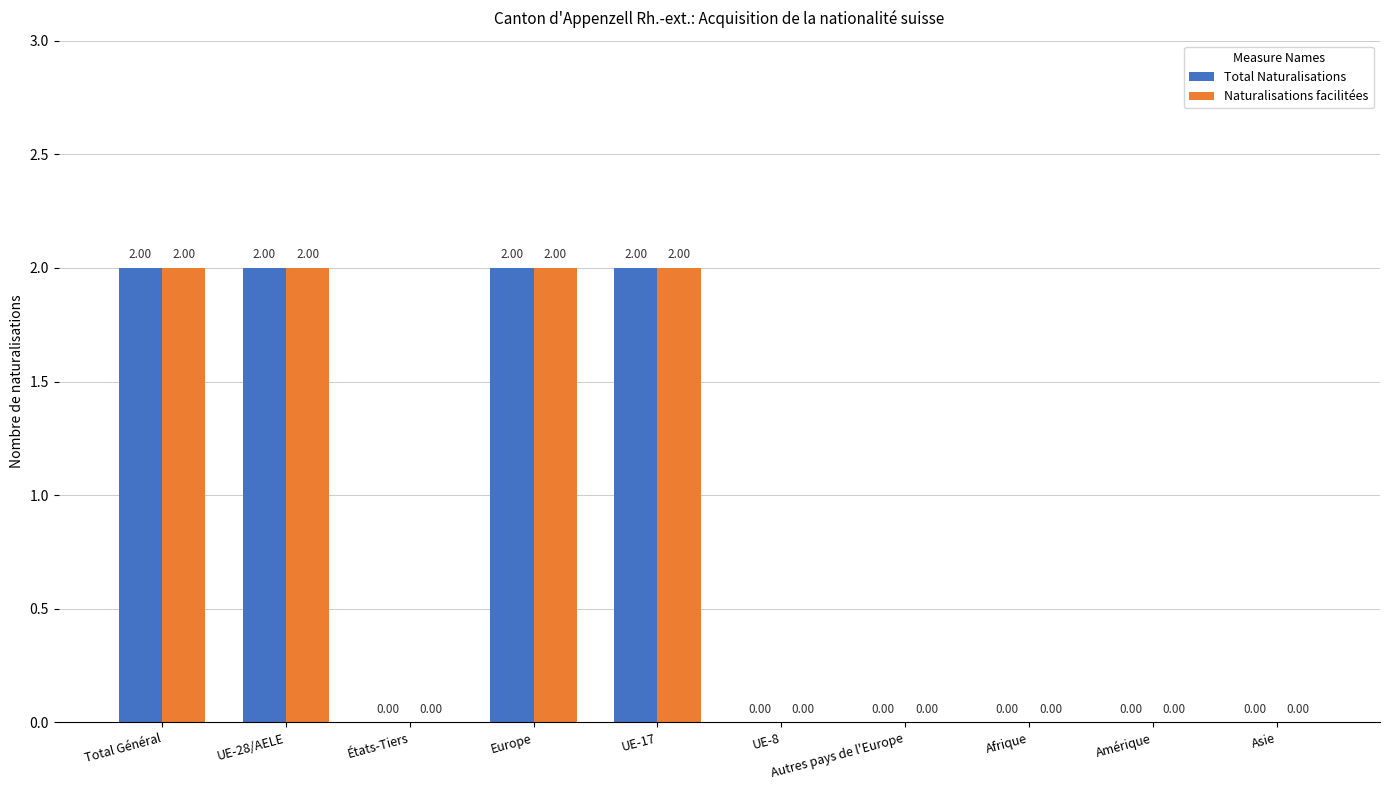

Reading left to right, what are all the values shown in this chart?

Total Naturalisations: 2	2	0	2	2	0	0	0	0	0
Naturalisations facilitées: 2	2	0	2	2	0	0	0	0	0